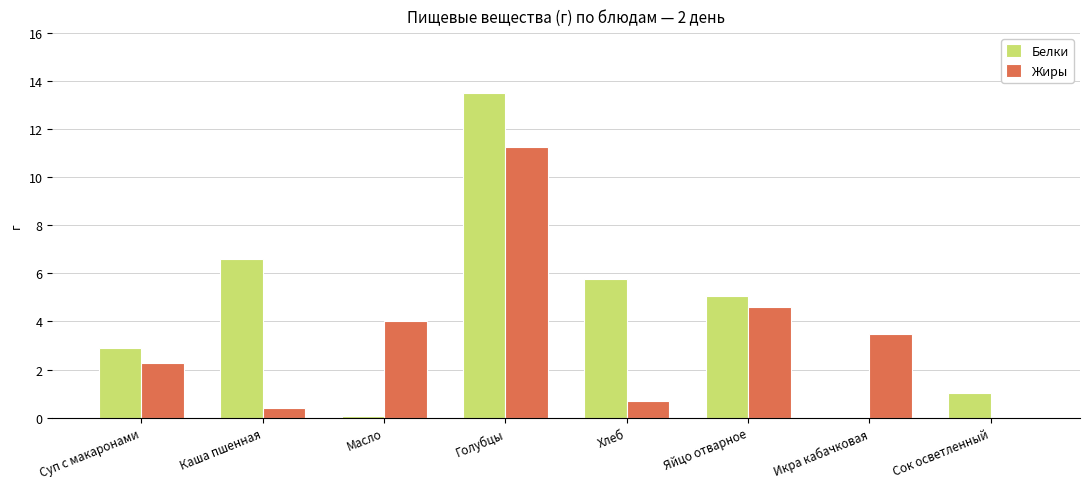

The value of Белки at Яйцо отварное is 5.1. True or false?

True